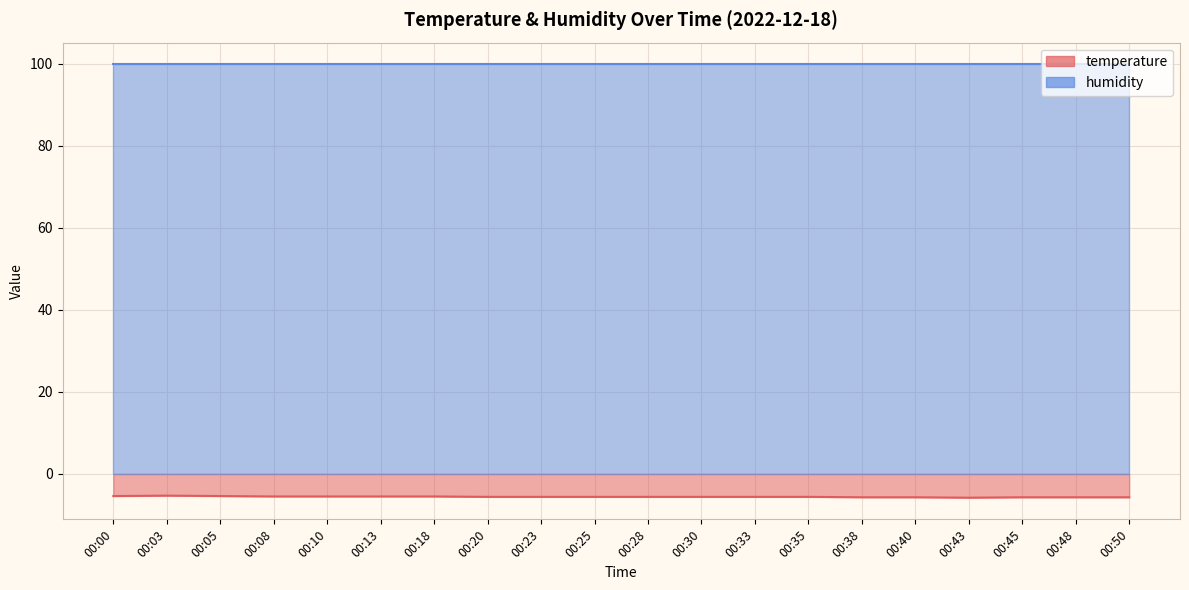

Rank the categories by value from highest to lowest.

00:03, 00:00, 00:05, 00:08, 00:10, 00:13, 00:18, 00:20, 00:23, 00:25, 00:28, 00:30, 00:33, 00:35, 00:38, 00:40, 00:45, 00:48, 00:50, 00:43